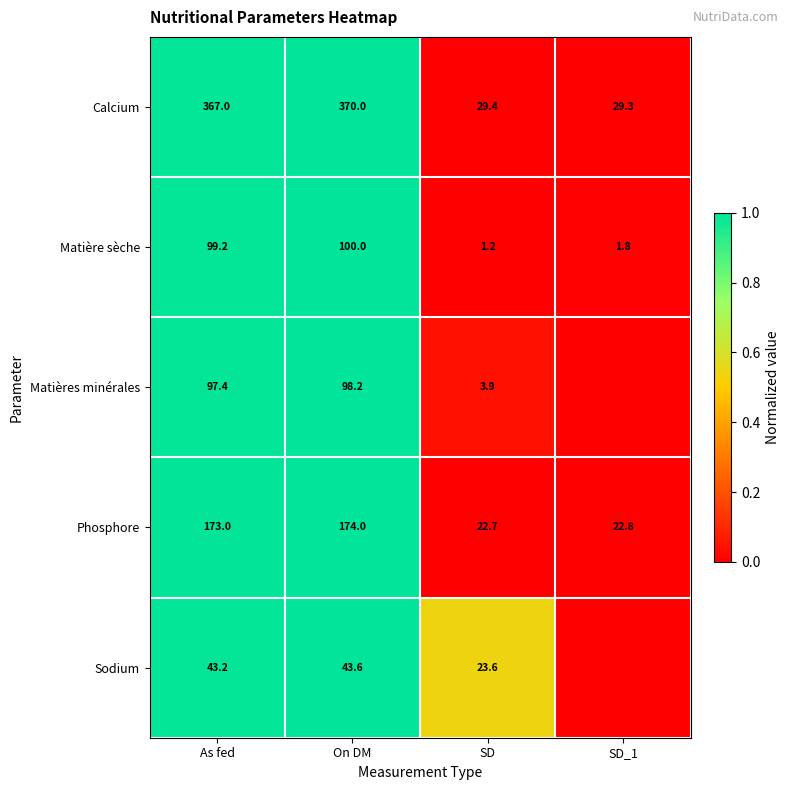

What is the total value across all series at On DM?

785.8